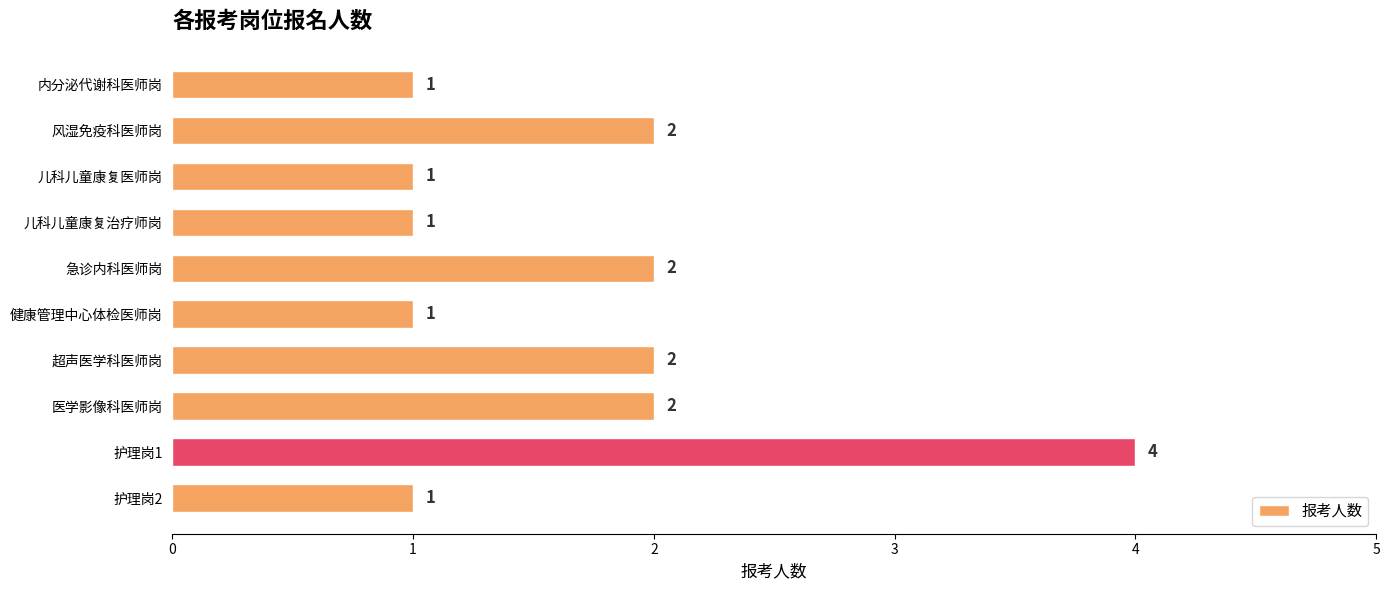

Which category has the highest value across all series?

护理岗1